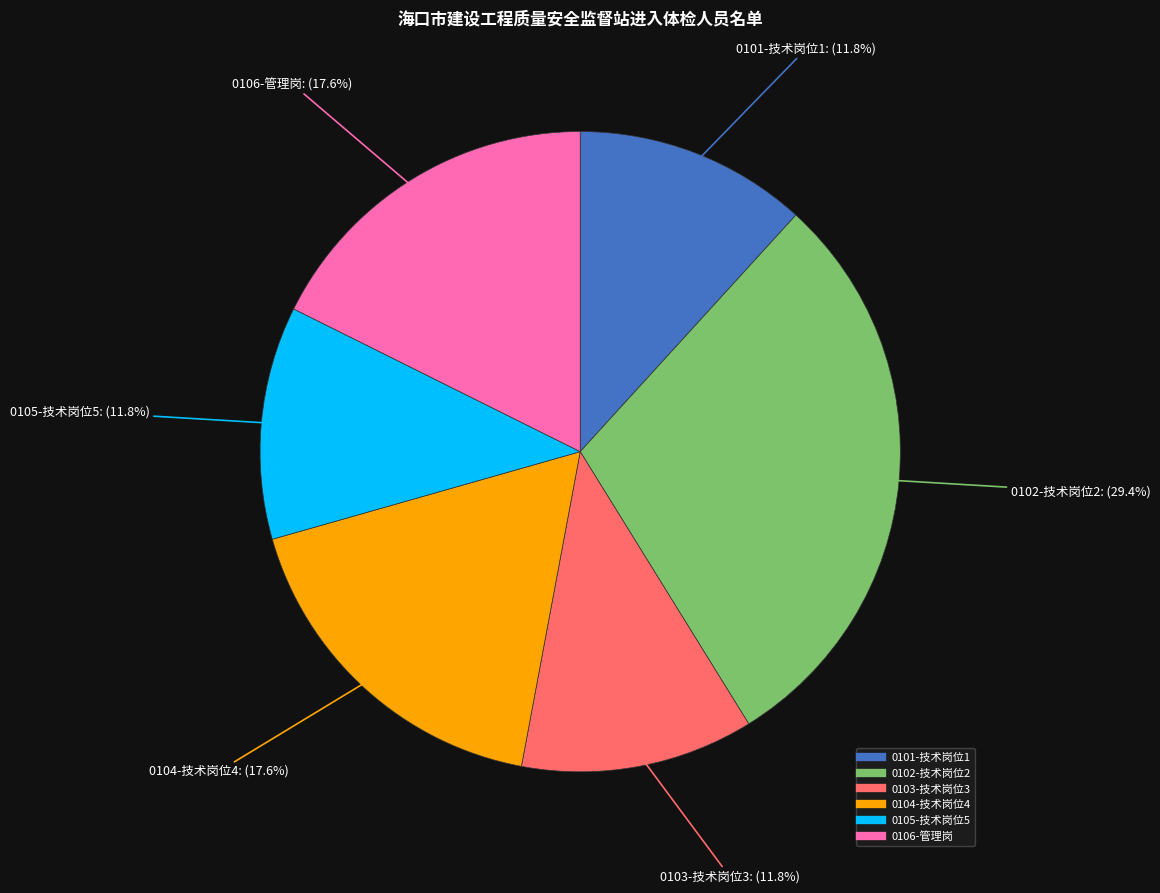

Approximately how many times larger is the value at 0106-管理岗 compared to 0105-技术岗位5?

1.5